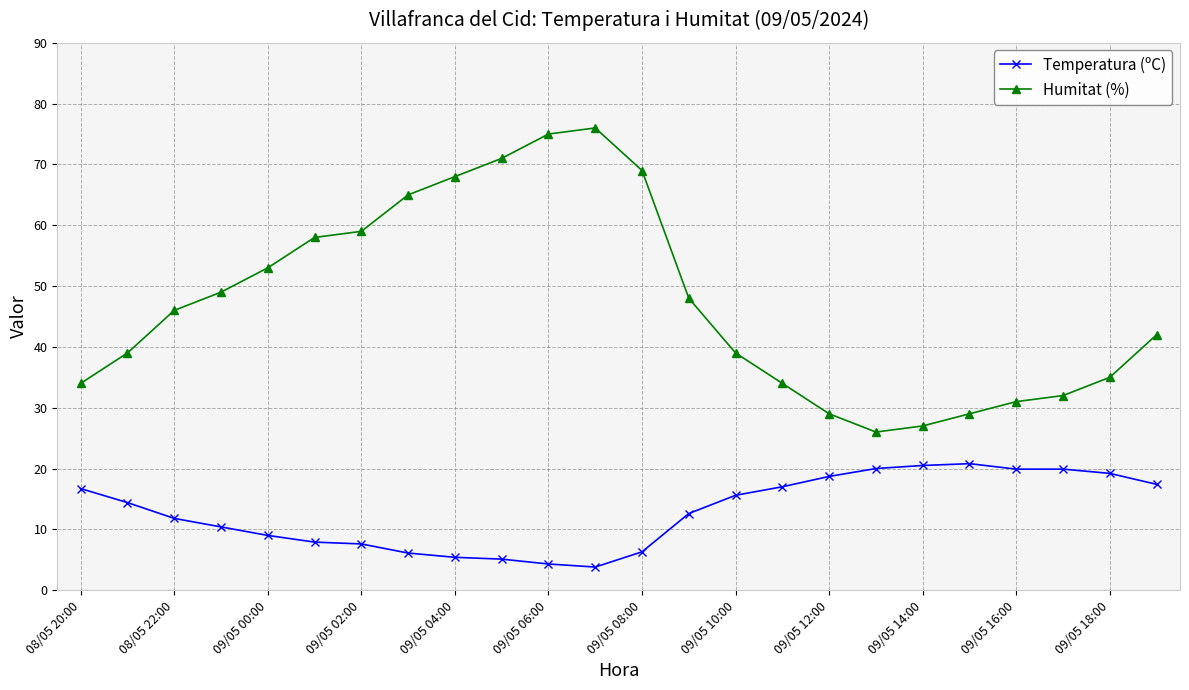

True or false: Humitat (%) and Temperatura (ºC) intersect in this chart.

False